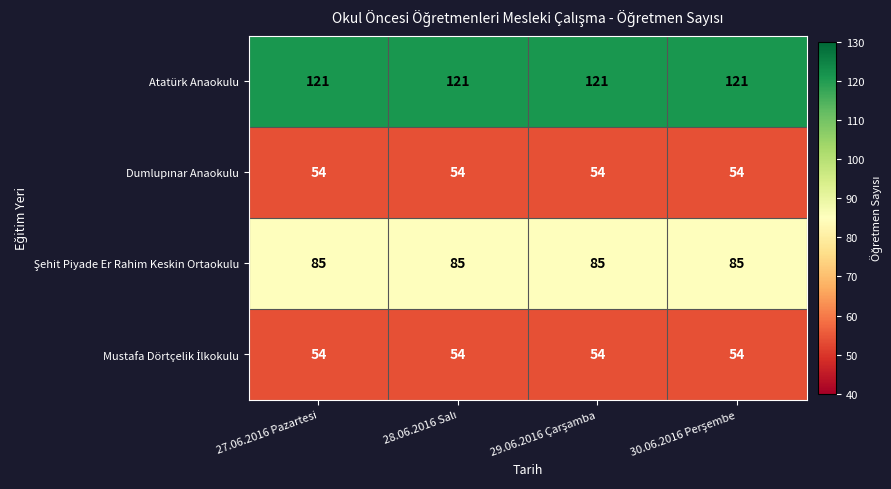

What is the smallest value displayed?

54